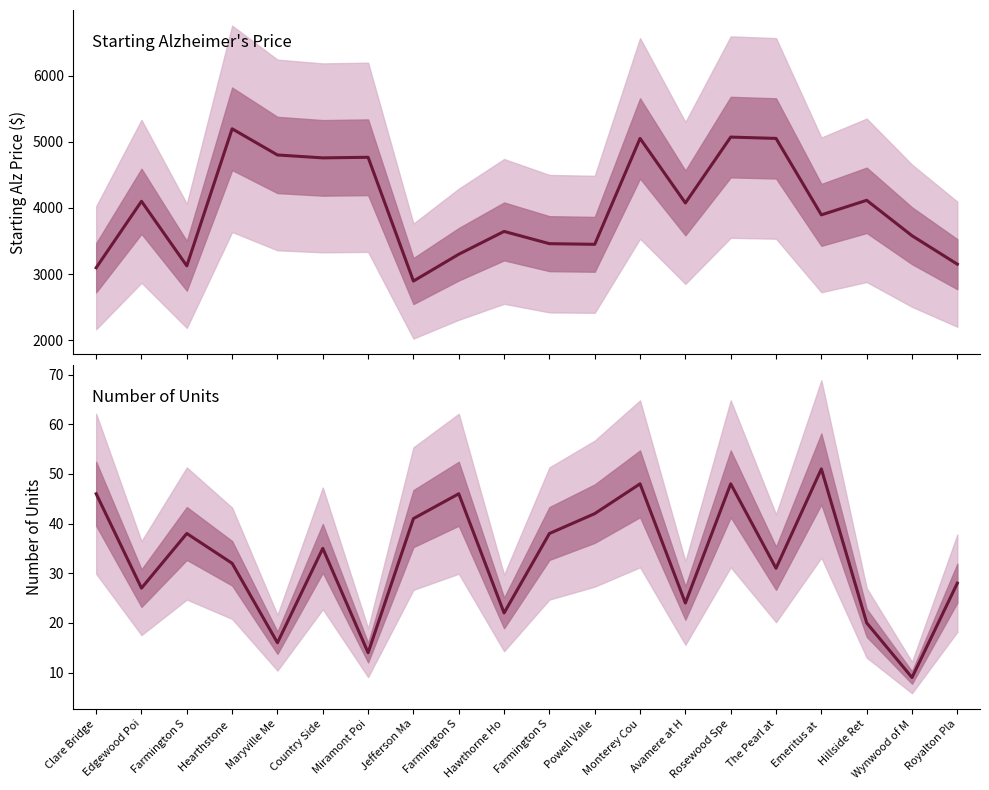

What is the value of the Number of Units point at the 17th from the left?

51